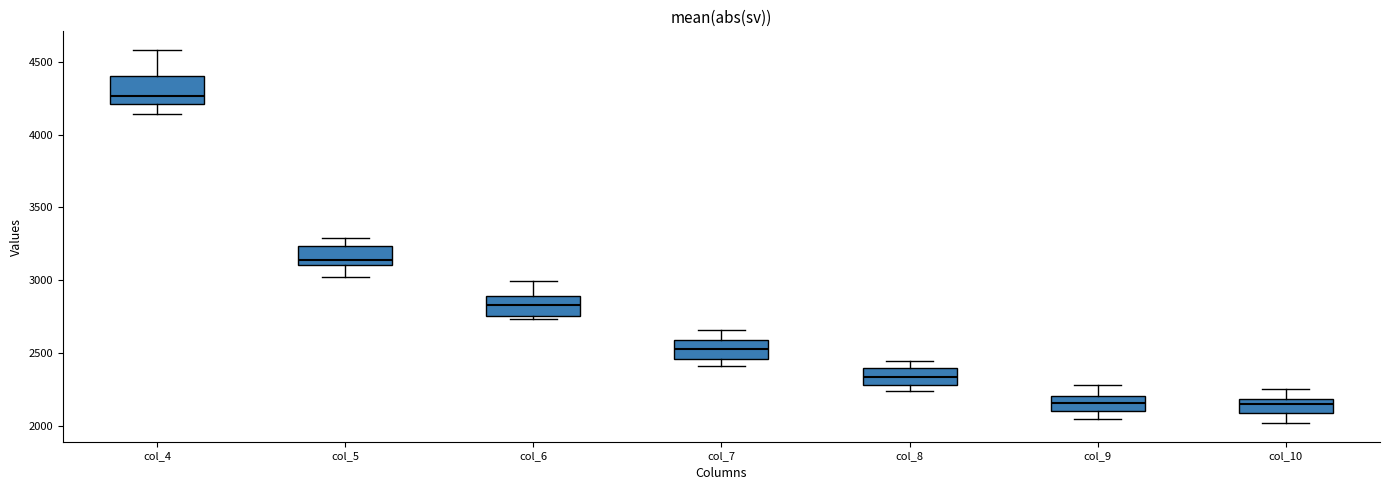

Reading left to right, read every box against the y-axis: the position of its median line, the range the box covers, and the ends of its whiskers. The values are not printed on the chart, so give them approximately, as read against the axis.

col_4: median 4250, box 4200 to 4400, whiskers 4150 to 4600
col_5: median 3150, box 3100 to 3250, whiskers 3000 to 3300
col_6: median 2850, box 2750 to 2900, whiskers 2750 (just below the box's lower edge) to 3000
col_7: median 2500, box 2450 to 2600, whiskers 2400 to 2650
col_8: median 2350, box 2300 to 2400, whiskers 2250 to 2450
col_9: median 2150, box 2100 to 2200, whiskers 2050 to 2300
col_10: median 2150, box 2100 to 2200, whiskers 2000 to 2250